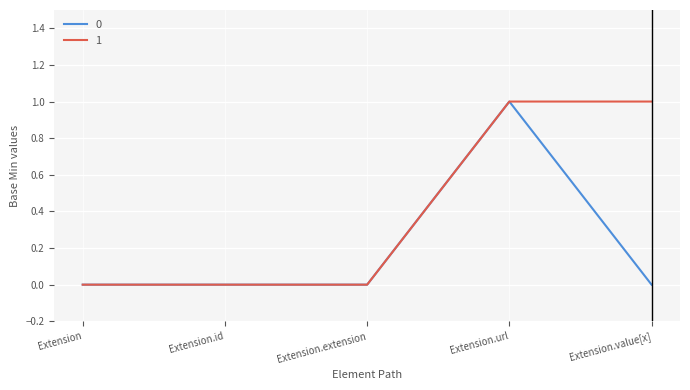

The 1 series shows 0 at Extension.id. True or false?

True